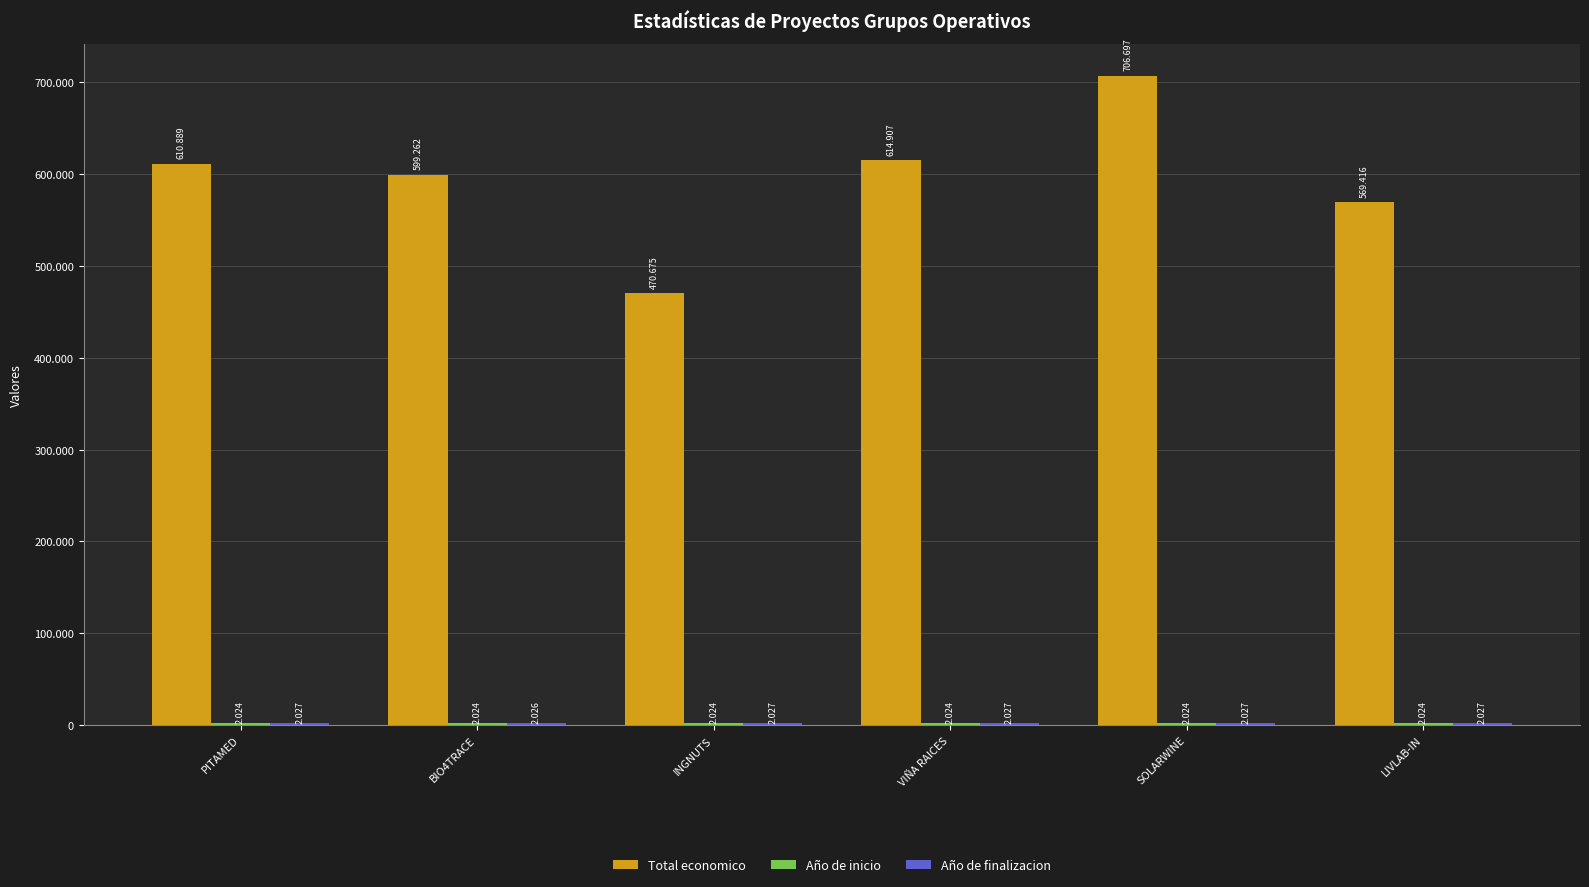

Which series changed the most between BIO4TRACE and VIÑA RAICES?

Total economico